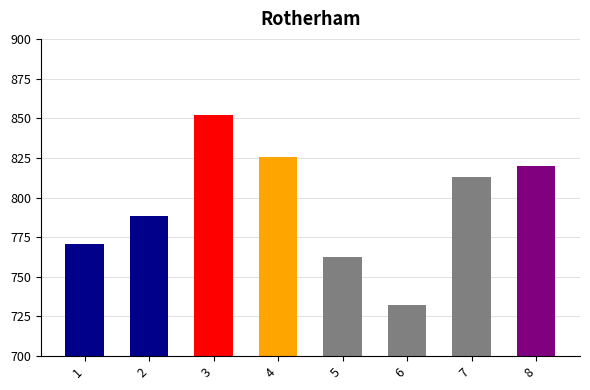

Does the chart contain stacked bars?

No